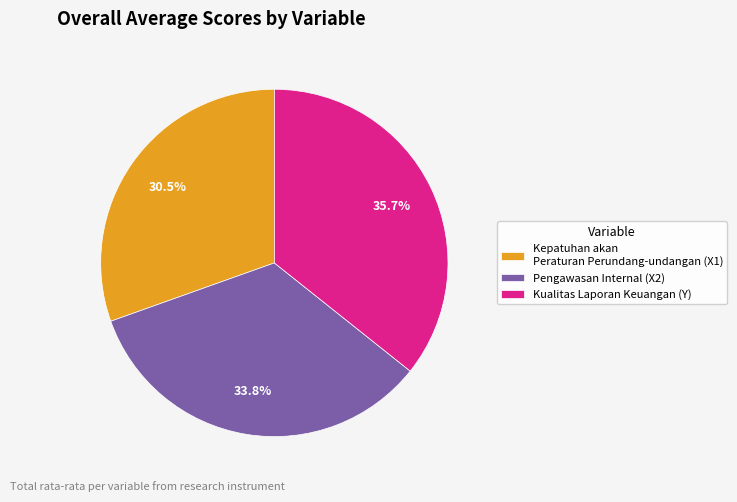

How many segments does this pie chart have?

3